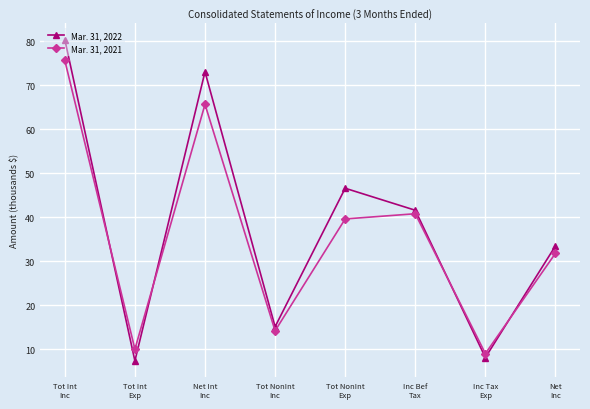

At which category does the chart reach its peak across all series?

Tot Int
Inc